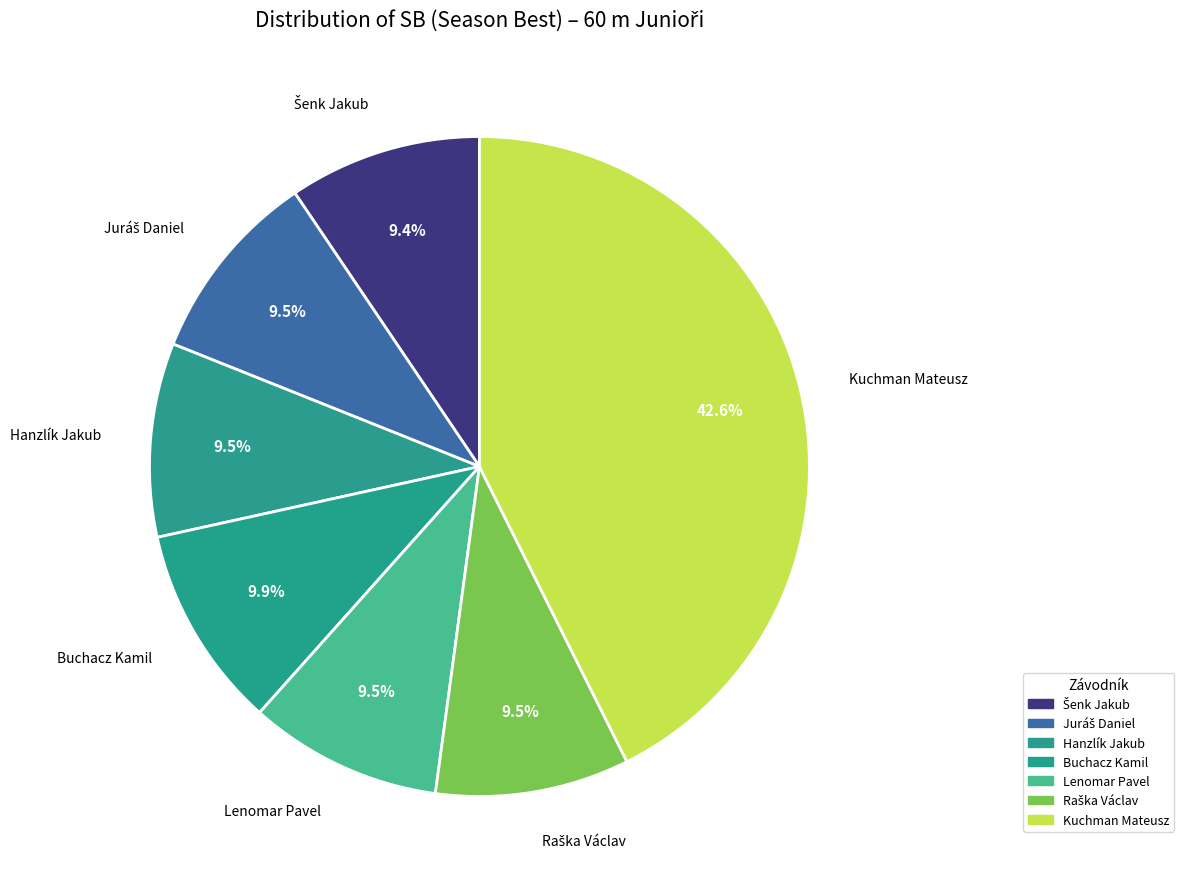

Which slice is the largest?

Kuchman Mateusz